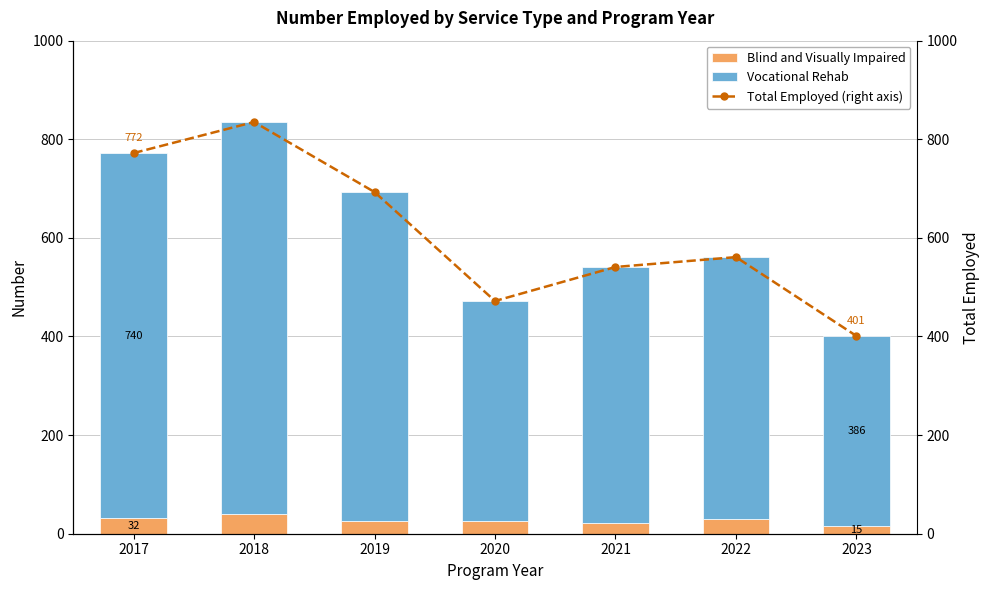

Reading right to left, list all the values displayed in this chart.

Blind and Visually Impaired: 2023=15	2022=29	2021=21	2020=25	2019=25	2018=39	2017=32
Vocational Rehab: 2023=386	2022=532	2021=520	2020=447	2019=668	2018=796	2017=740
Total Employed (right axis): 2023=401	2022=561	2021=541	2020=472	2019=693	2018=835	2017=772